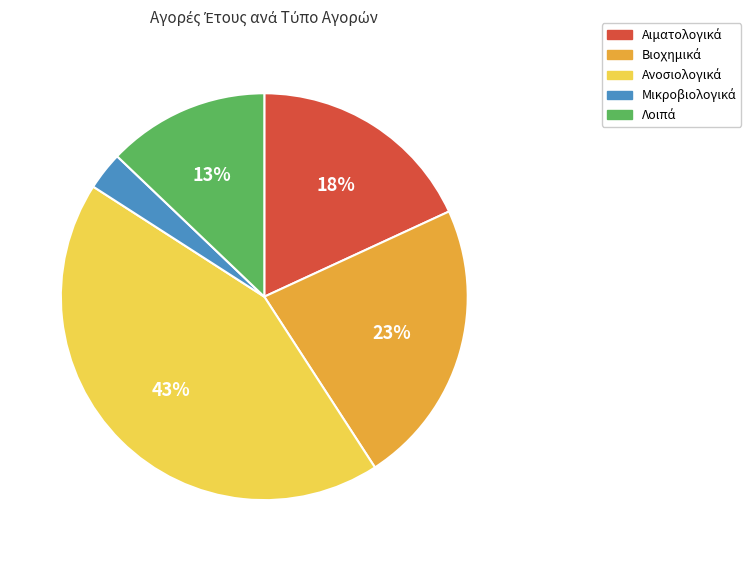

Is there a majority slice in this chart?

No